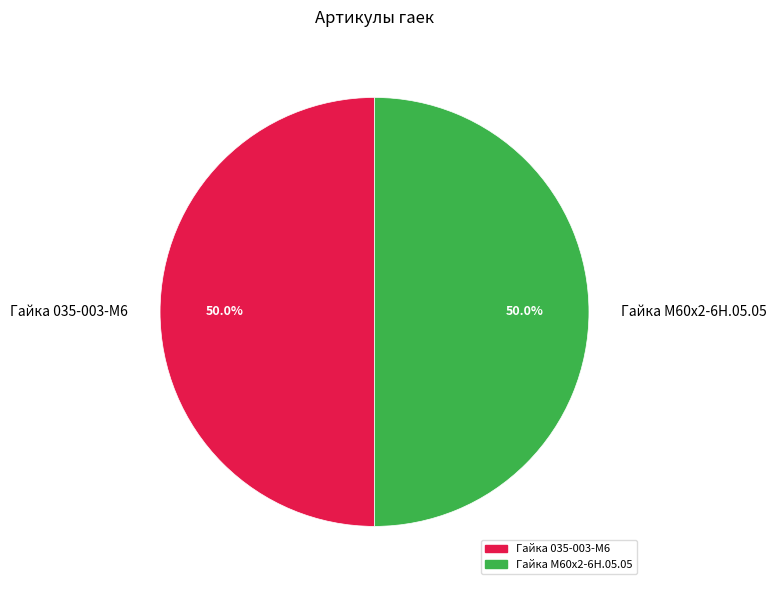

Is it true that Гайка М60х2-6Н.05.05 is 50% of the pie?

True